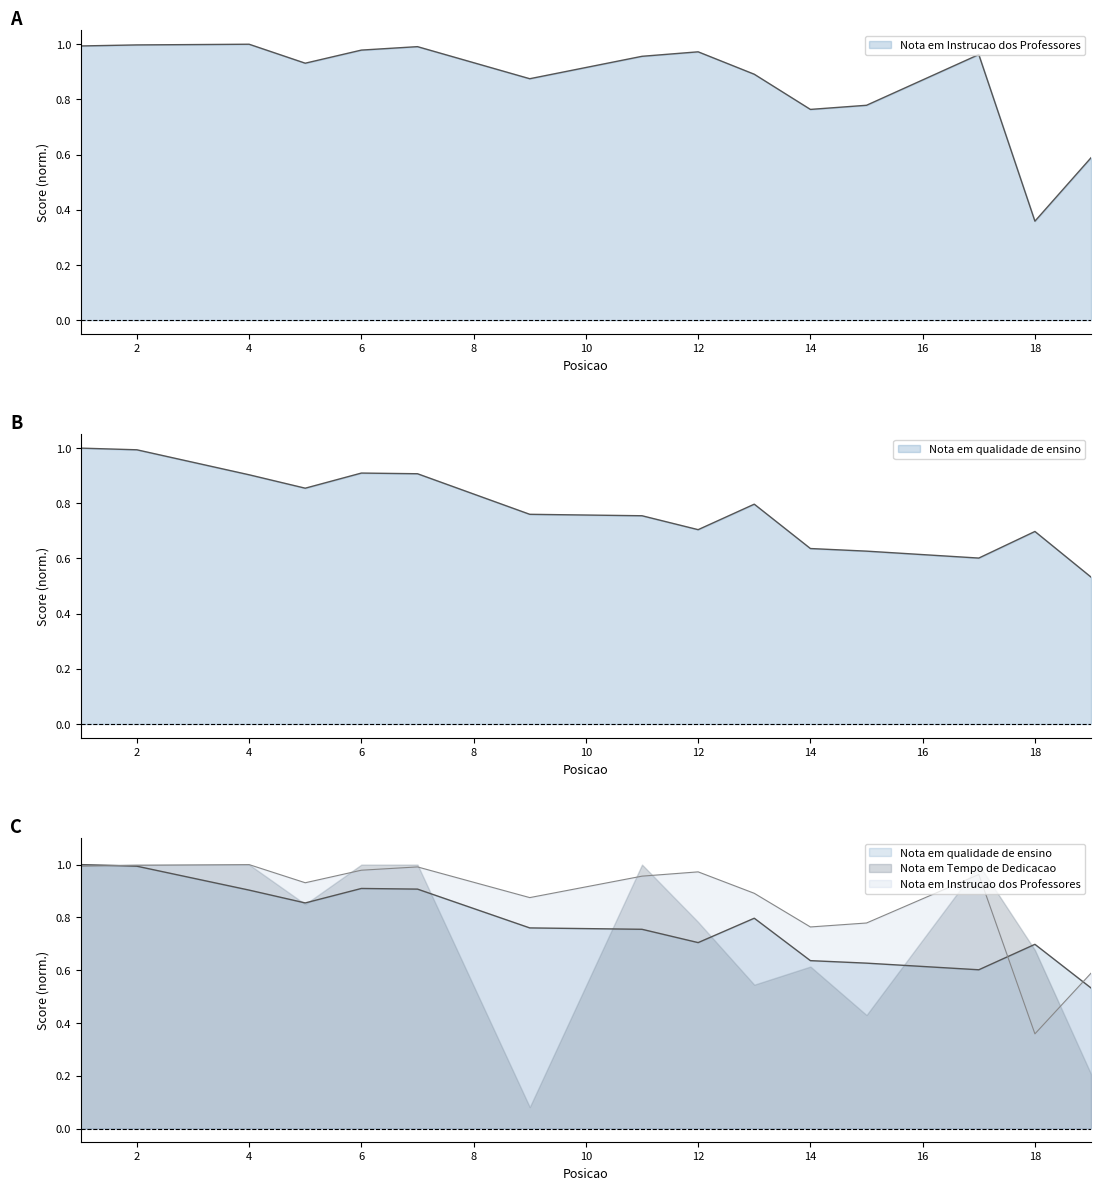

What is the difference between the highest and lowest values at 15?

0.2